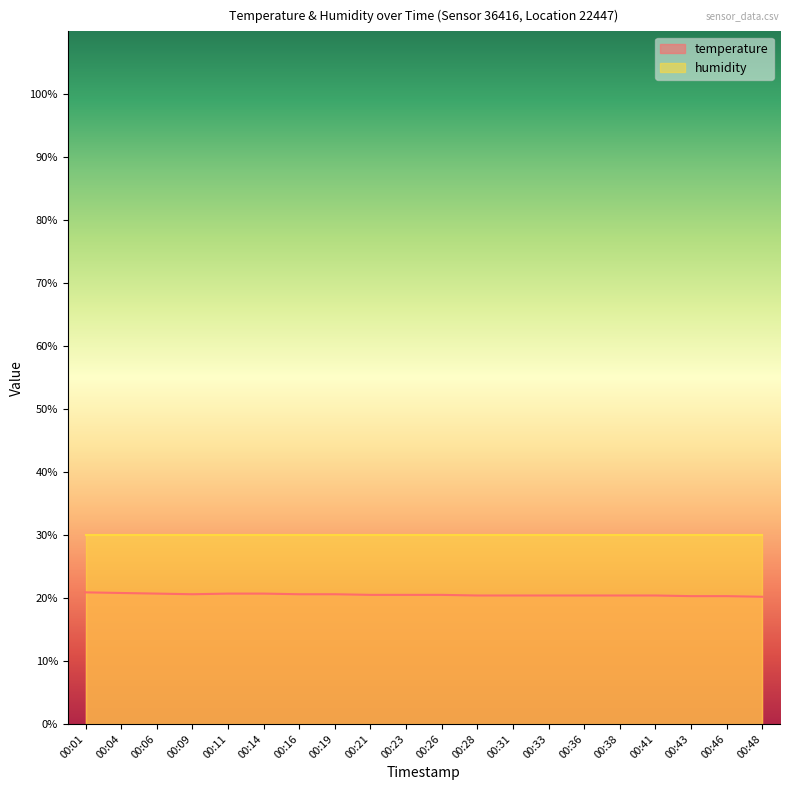

How many lines are shown in the chart?

2